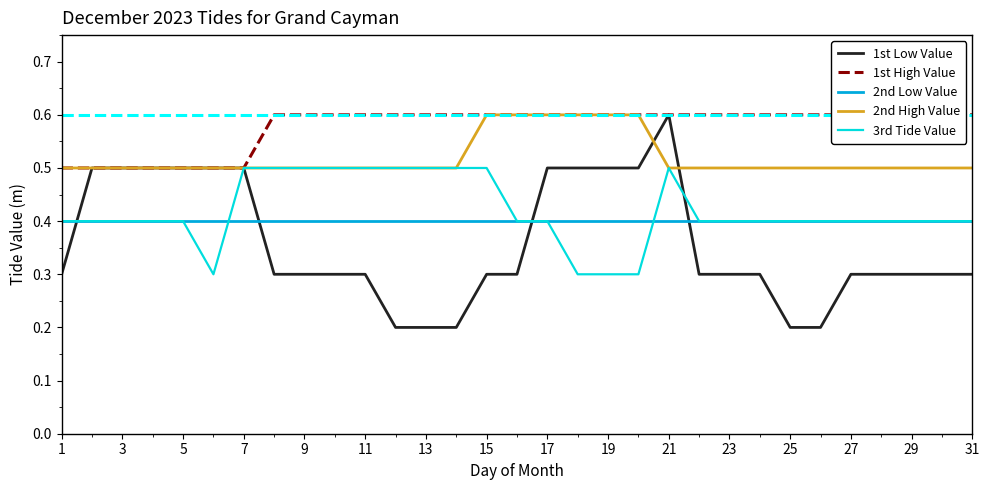

True or false: 2nd Low Value and 3rd Tide Value intersect in this chart.

True